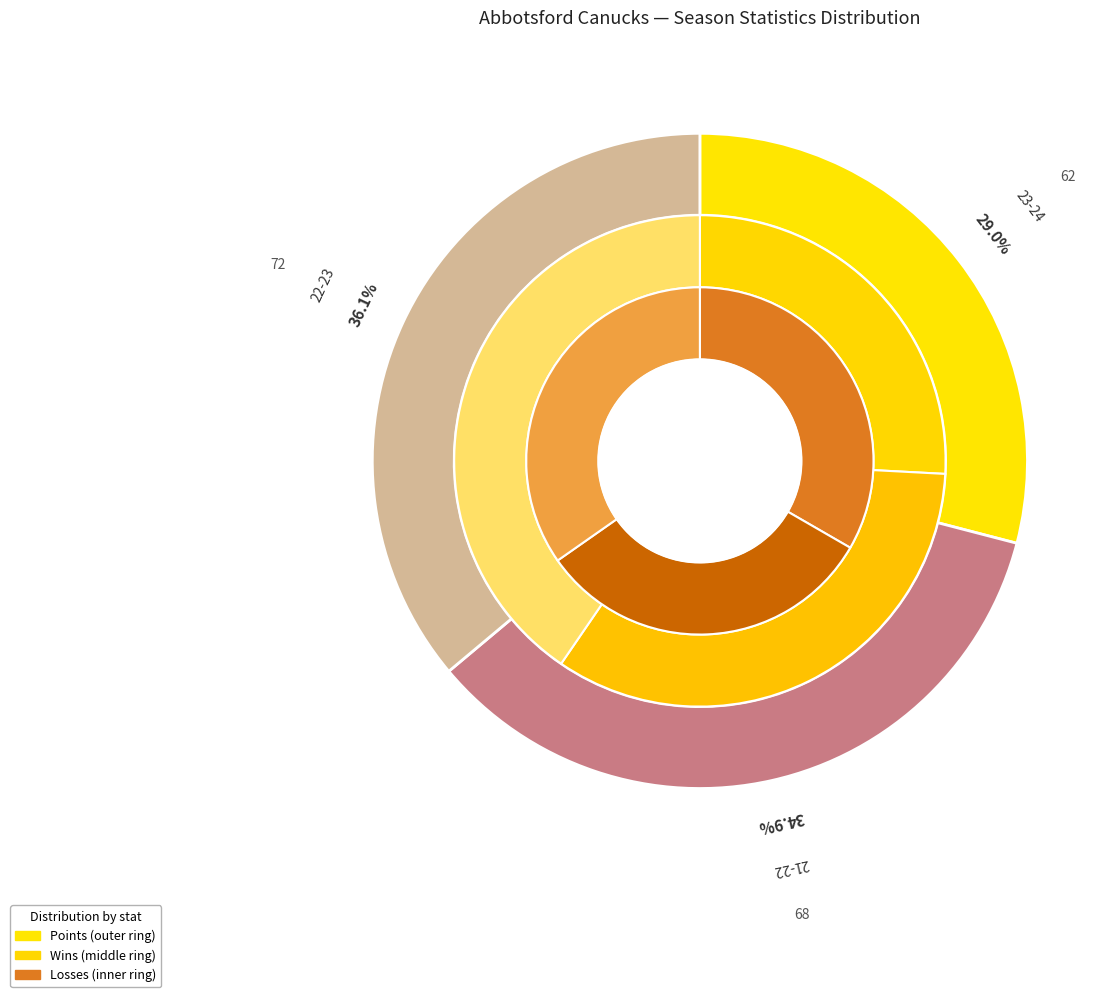

To the nearest percent, what is the average slice percentage?

33%